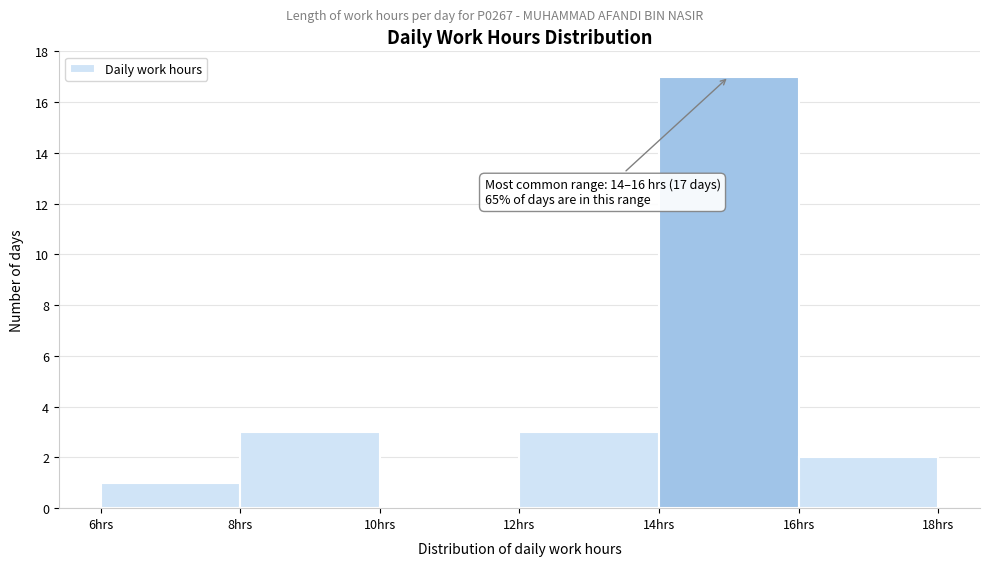

Over which range of the x-axis is the bar tallest?

14 to 16